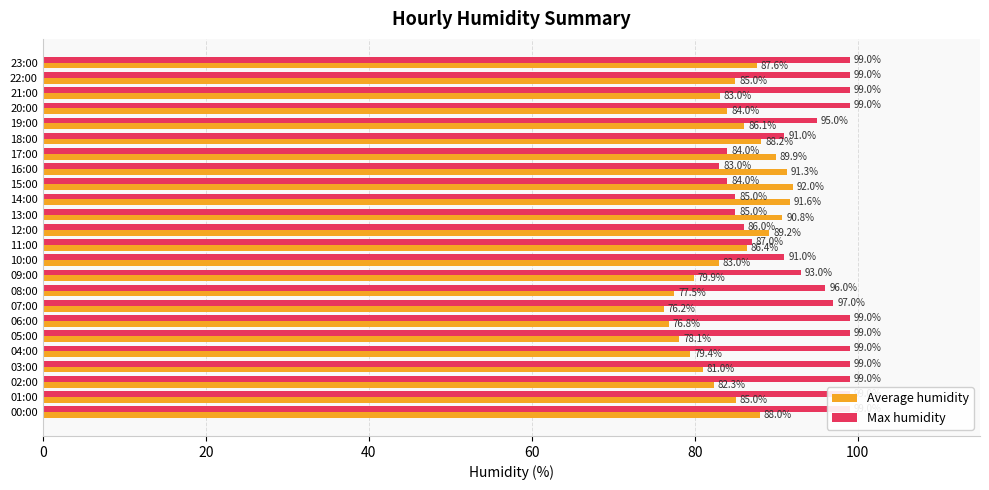

How many categories are shown in the chart?

24